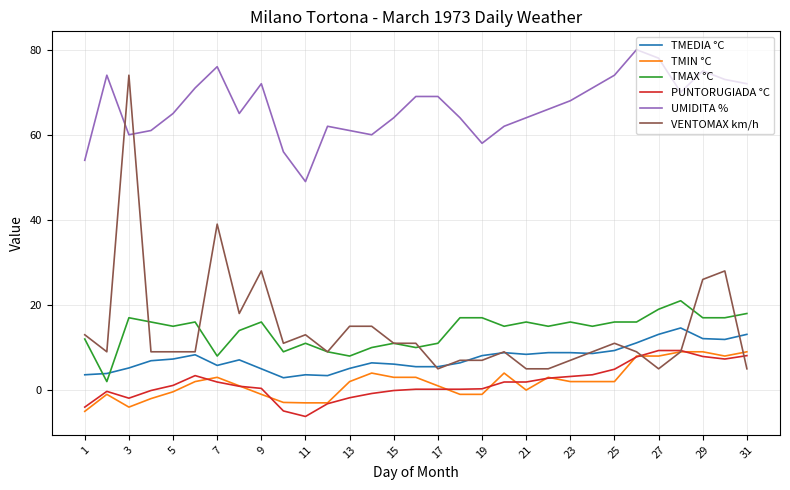

What is the maximum value for TMIN °C?

9.0